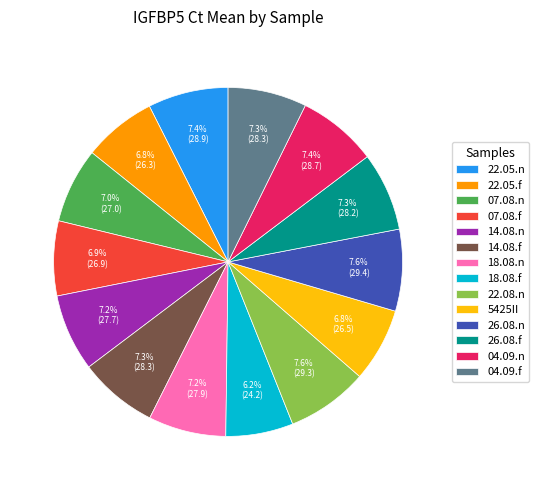

To the nearest percent, what percentage of the pie is 26.08.n?

8%